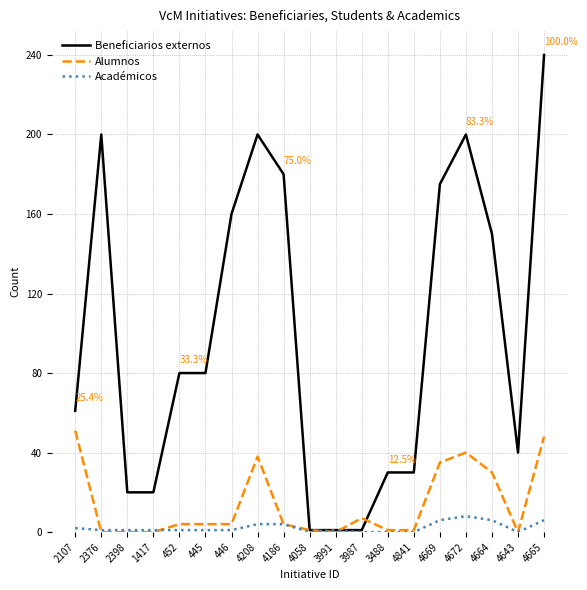

At which category does the chart reach its peak across all series?

4665